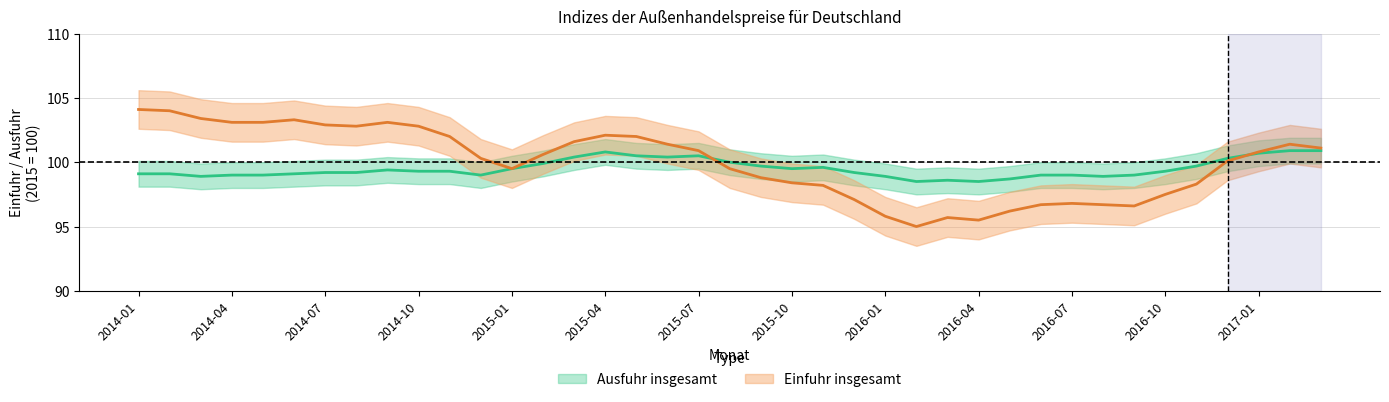

The value of Einfuhr insgesamt at 5 is 183.2. True or false?

False